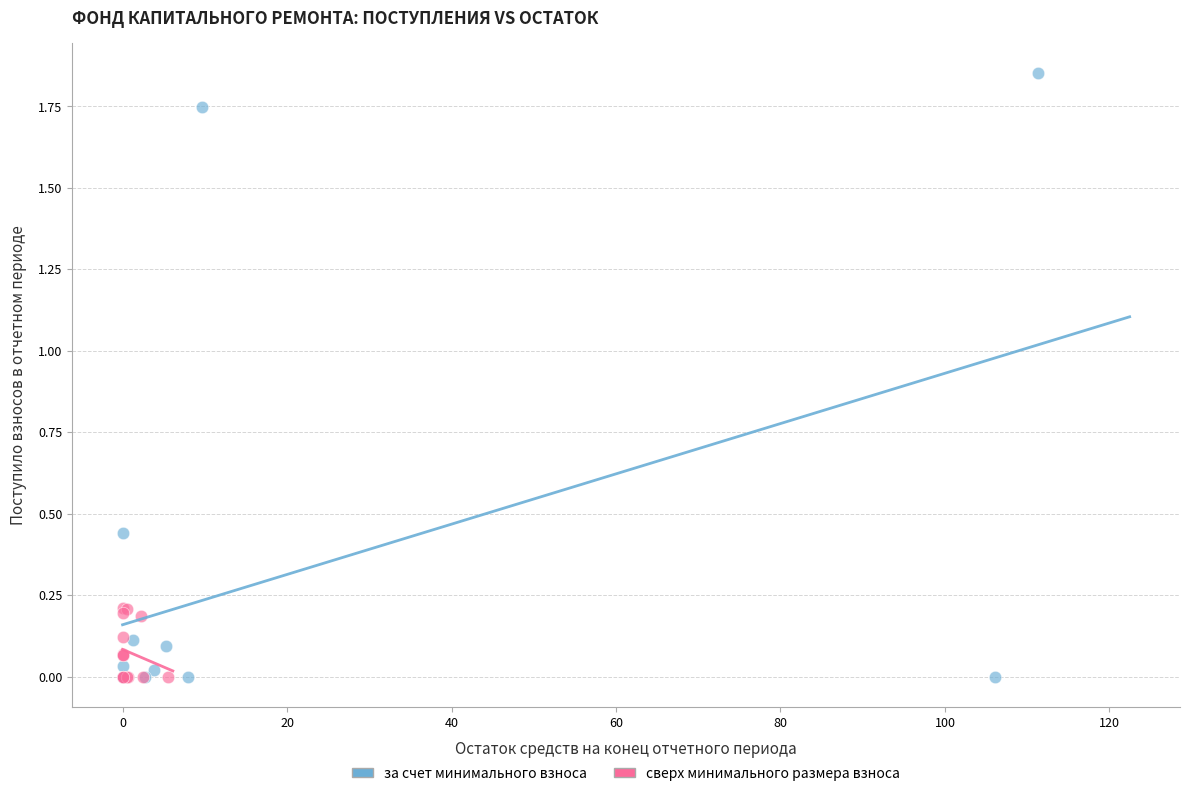

Which series has the largest Y range (max minus min)?

за счет минимального взноса